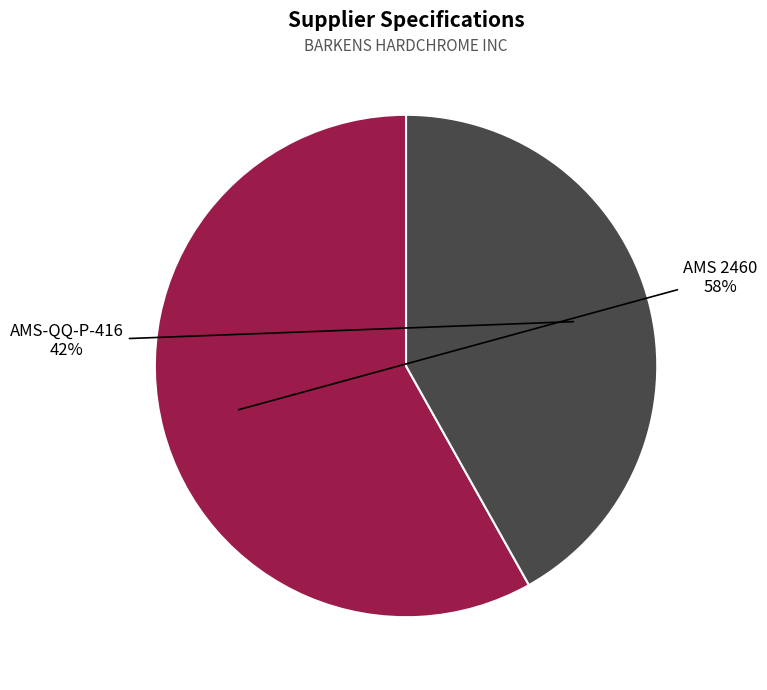

Which category accounts for the majority?

AMS 2460